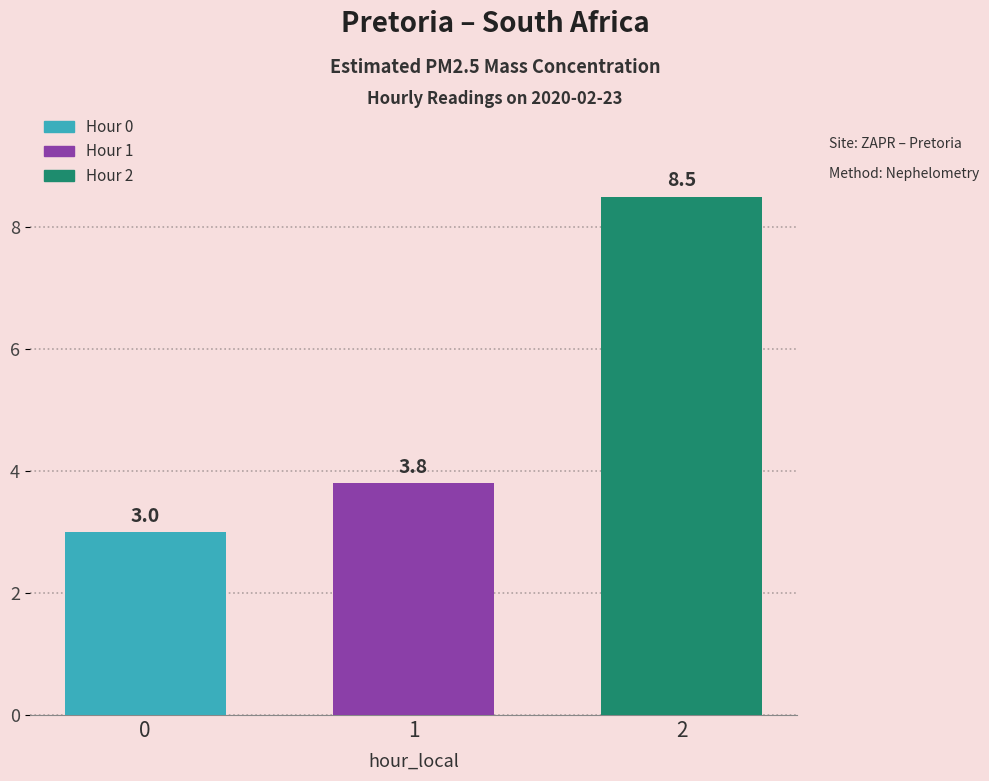

Does the chart contain stacked bars?

No